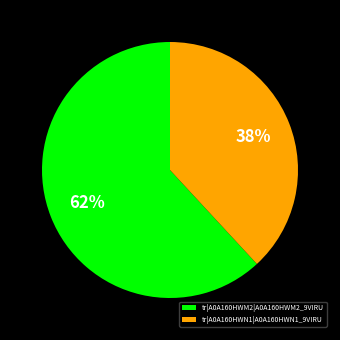

Does any single category account for the majority?

Yes